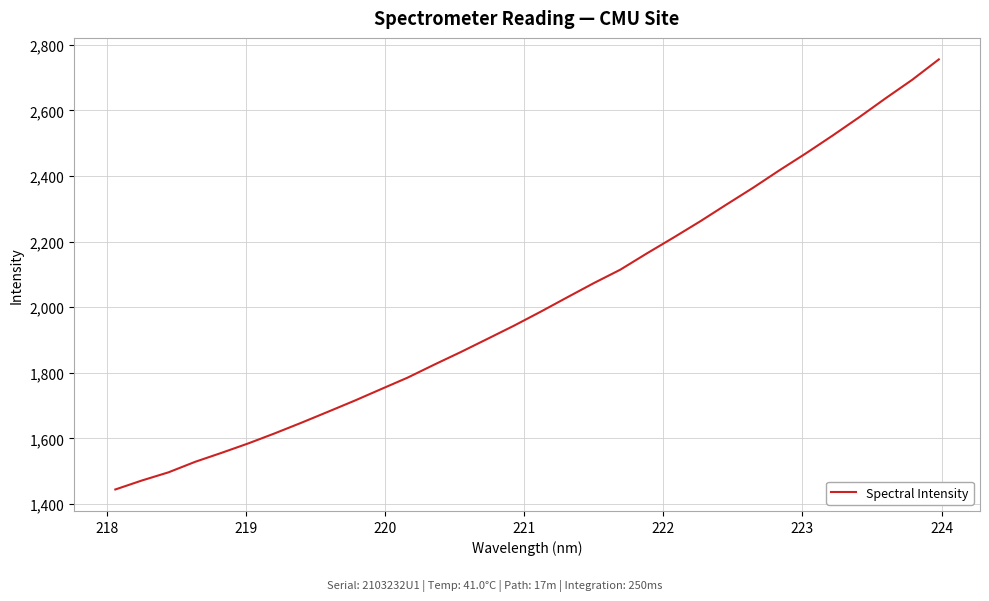

What is the difference between the maximum and minimum values?

1311.7